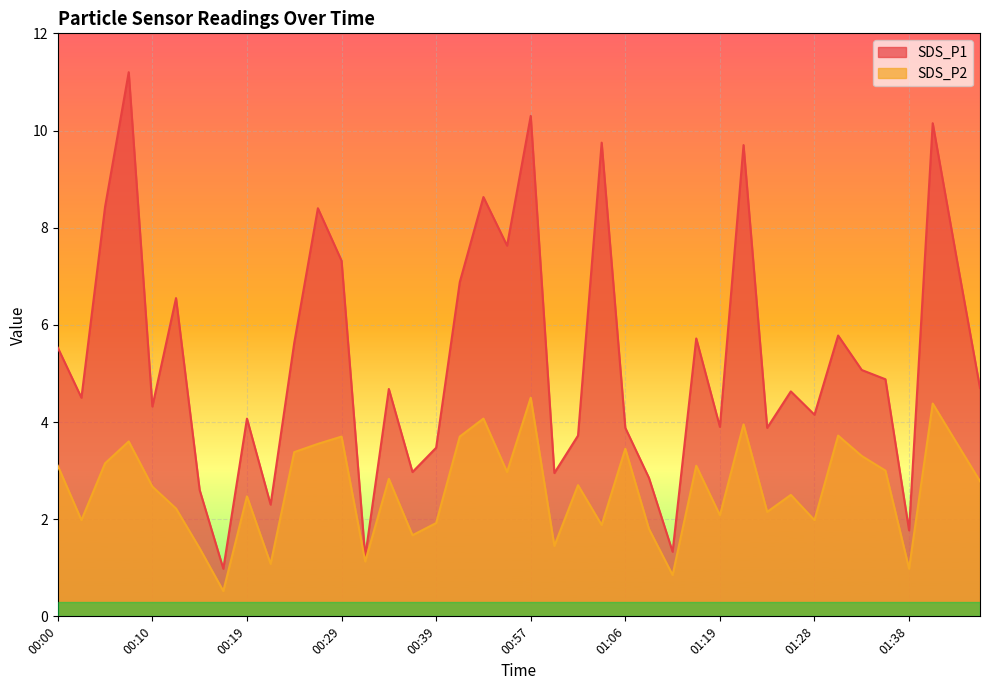

At which category does SDS_P2 reach its first local valley?

00:02